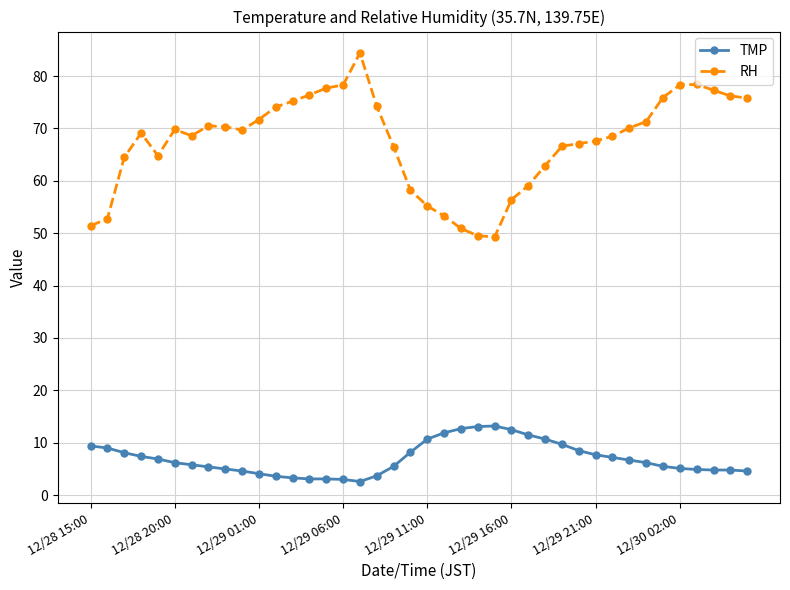

What is the maximum value shown in the chart?

84.4